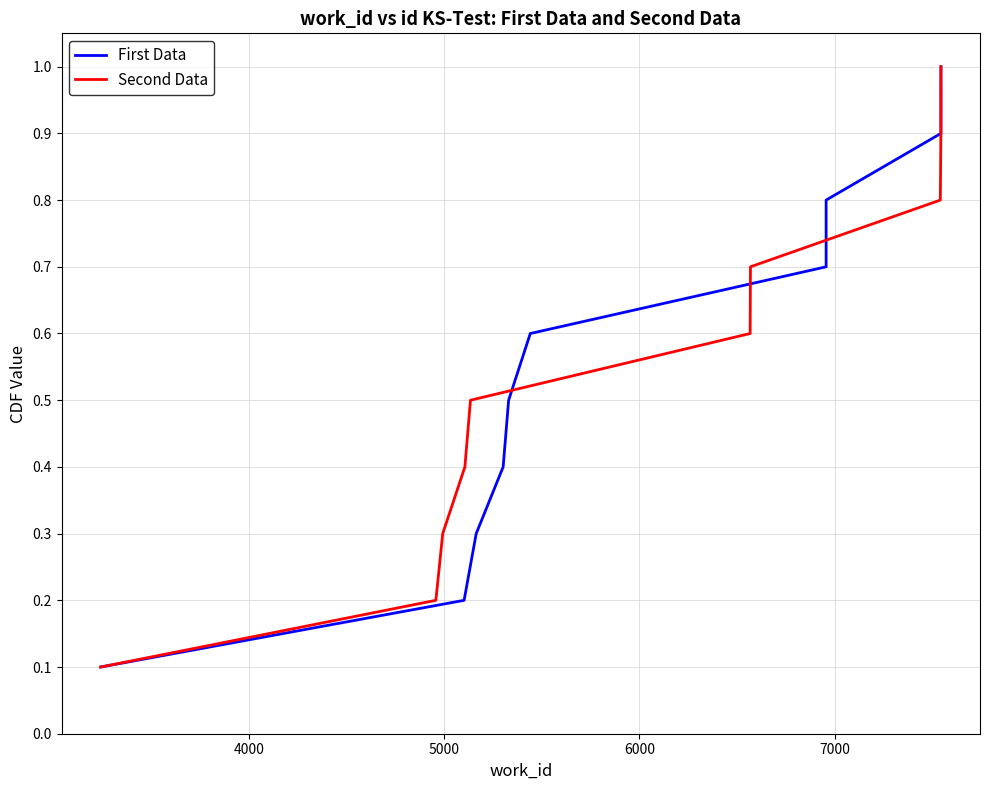

What are all the series names shown in the legend?

First Data, Second Data